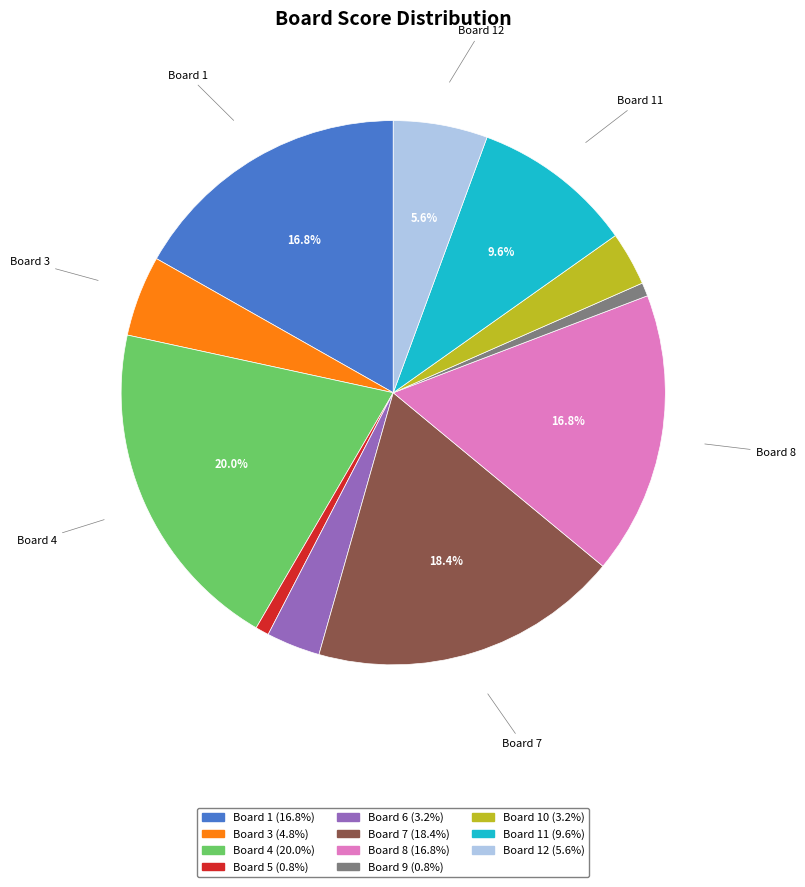

Does any single category account for the majority?

No